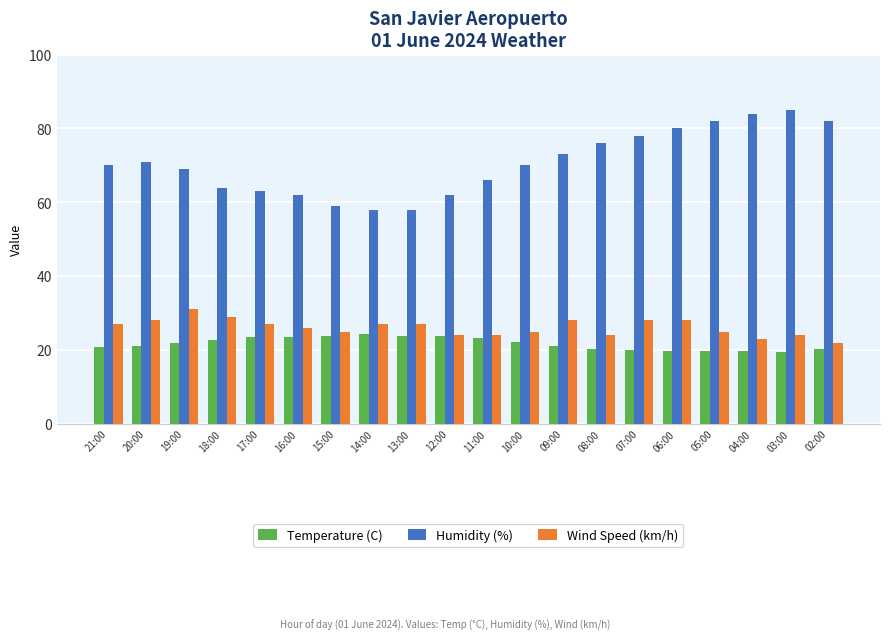

What is the total value across all series at 07:00?

126.1